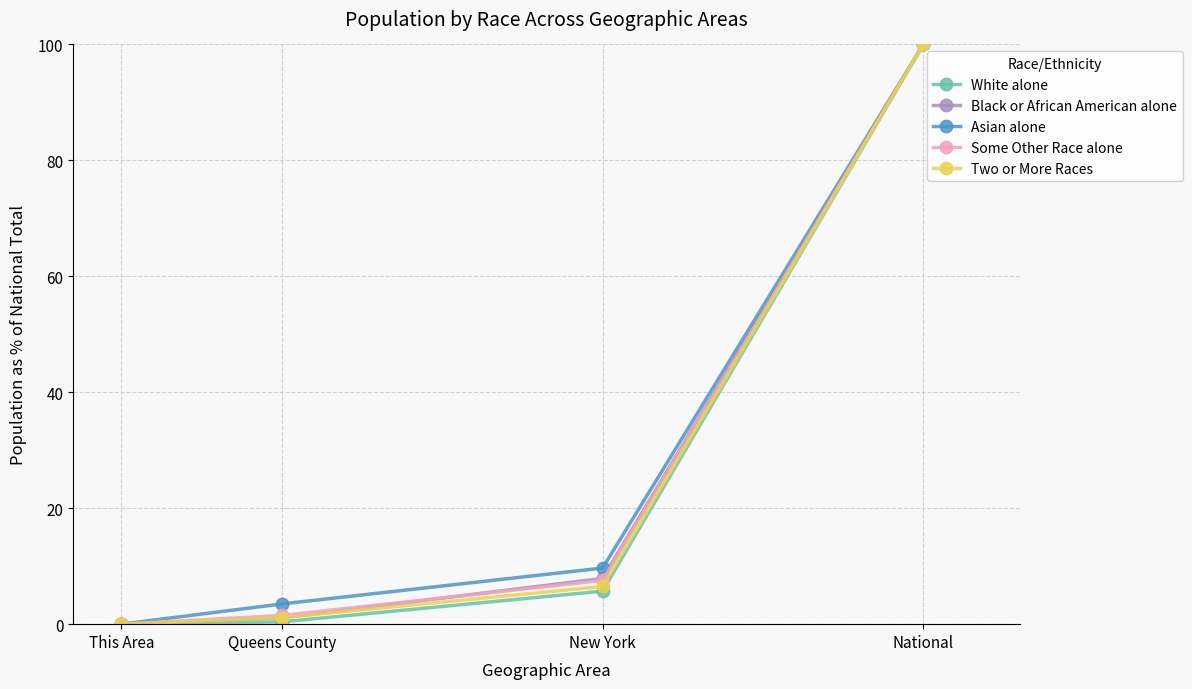

Count the number of categories in the chart.

4